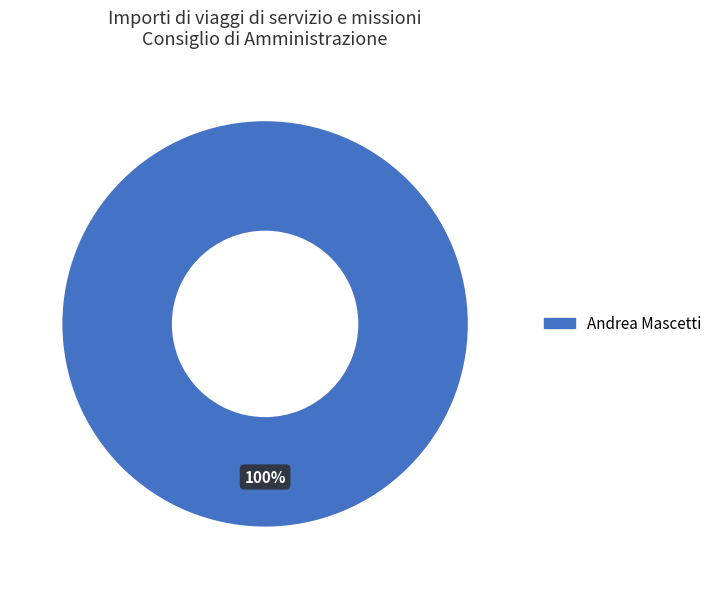

Is there any slice that represents more than half of the pie?

Yes